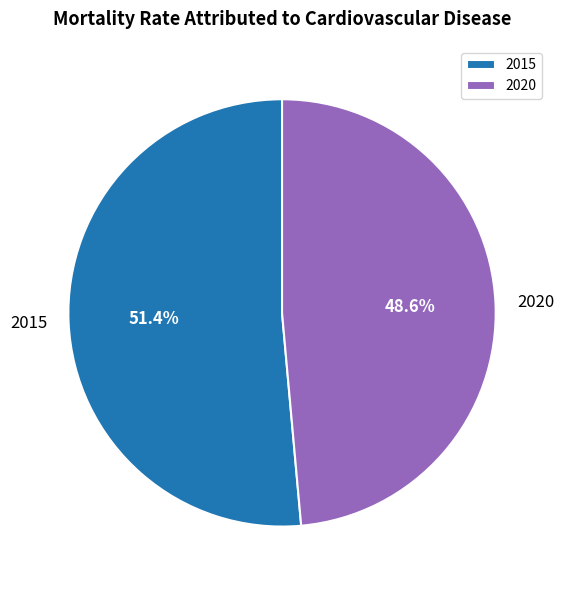

Approximately how many times larger is the value at 2015 compared to 2020?

1.1